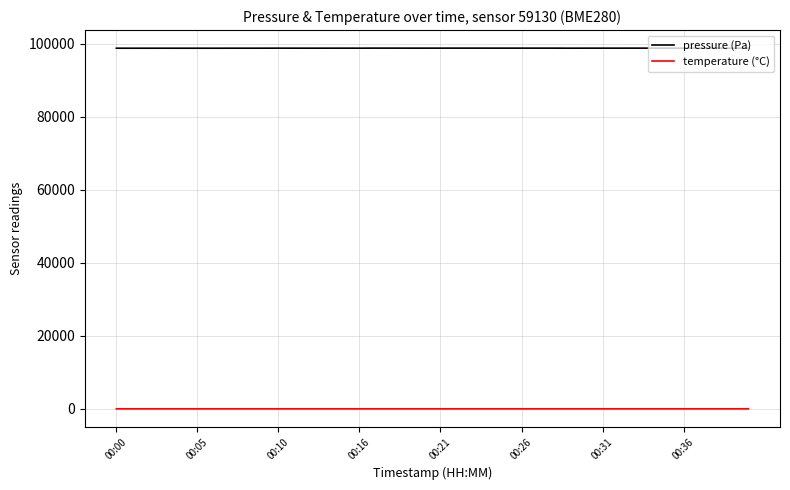

Which series has the widest spread of values?

pressure (Pa)